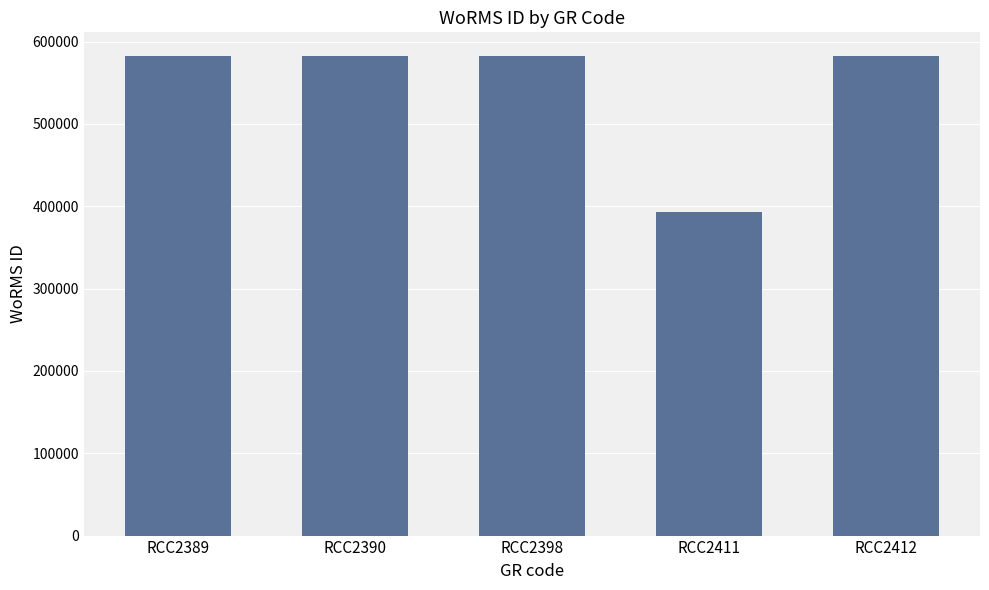

What value does the data have at RCC2390, to the nearest 50?

582150